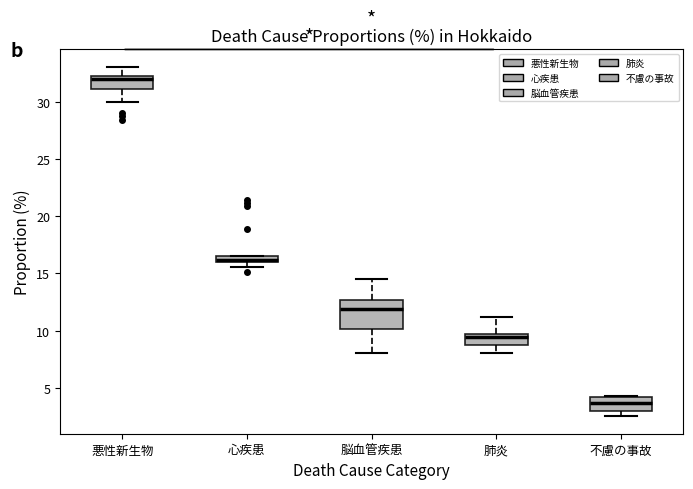

Where is the upper edge of the box for 不慮の事故 on the y-axis? The values are not printed on the chart, so give them approximately, as read against the axis.

4.0